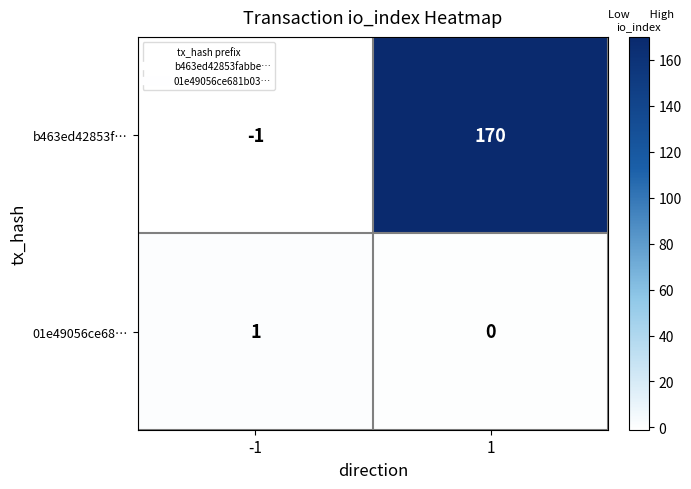

The 01e49056ce68… series shows -1 at 1. True or false?

False